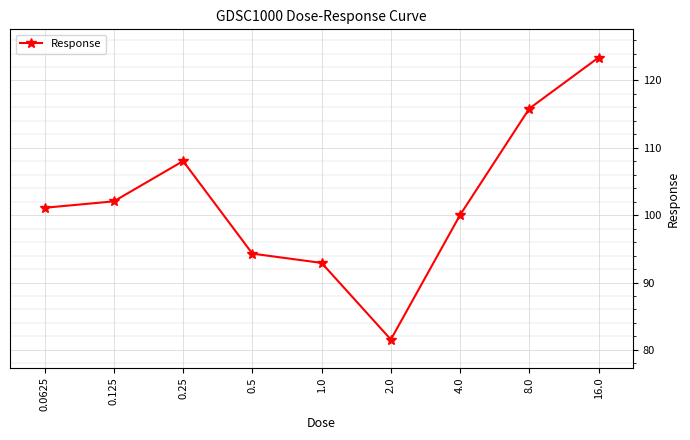

How many values are below 101?

4